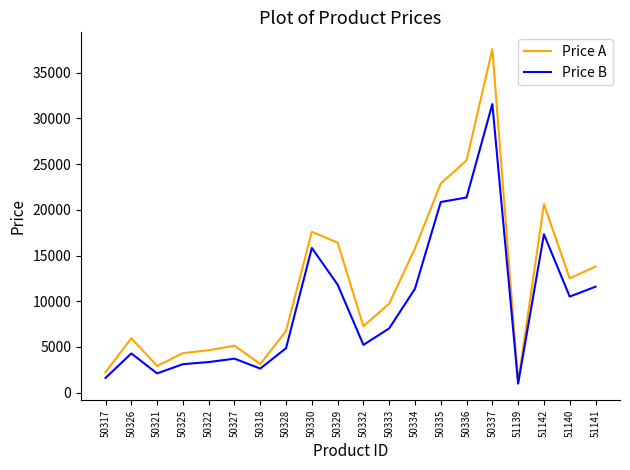

How many lines are shown in the chart?

2